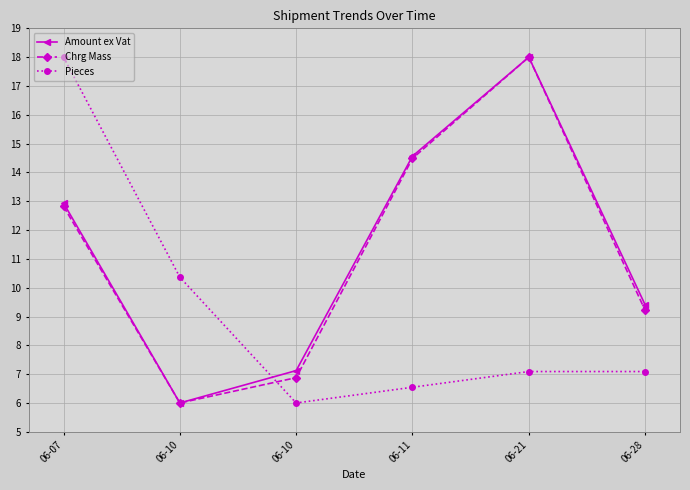

How many times do Chrg Mass and Pieces cross each other?

1